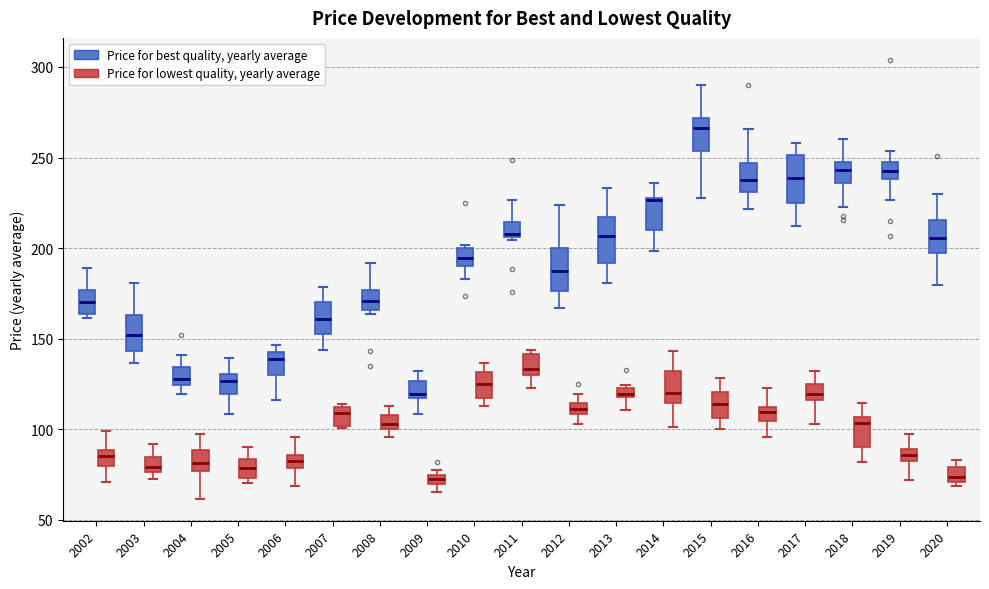

Where does the lower whisker of the box for 2004 (Price for lowest quality, yearly average) end on the y-axis? The values are not printed on the chart, so give them approximately, as read against the axis.

60